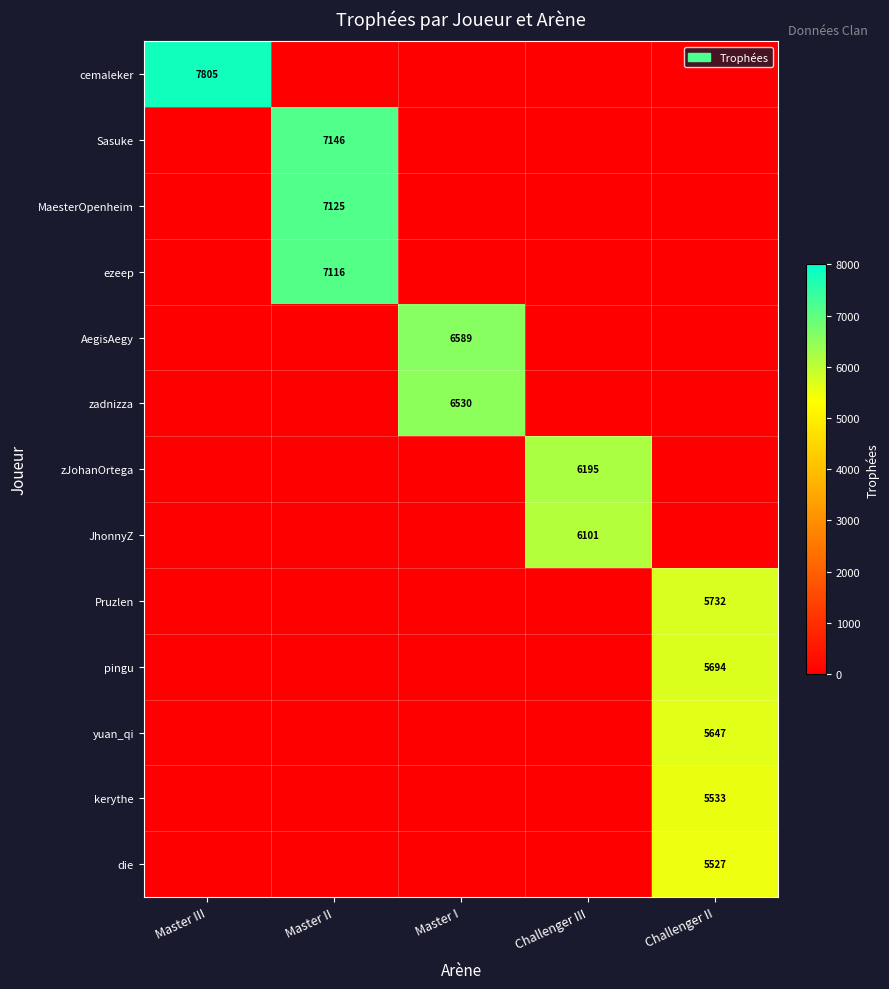

List the series in order of their peak value, highest first.

cemaleker, Sasuke, MaesterOpenheim, ezeep, AegisAegy, zadnizza, zJohanOrtega, JhonnyZ, Pruzlen, pingu, yuan_qi, kerythe, die